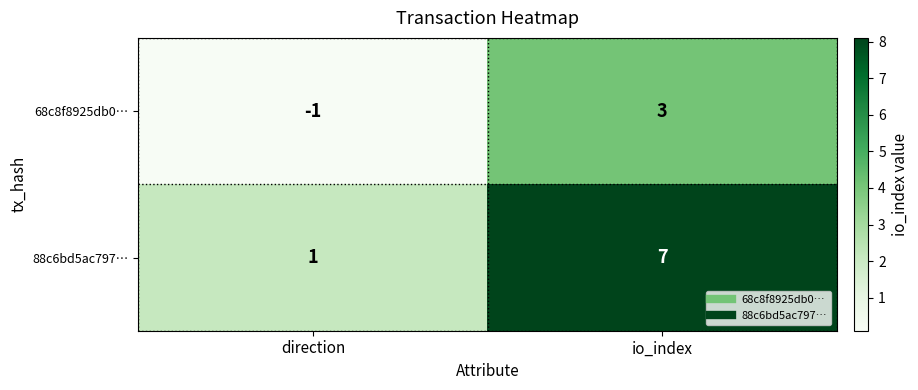

At how many categories does at least one series exceed 3?

1